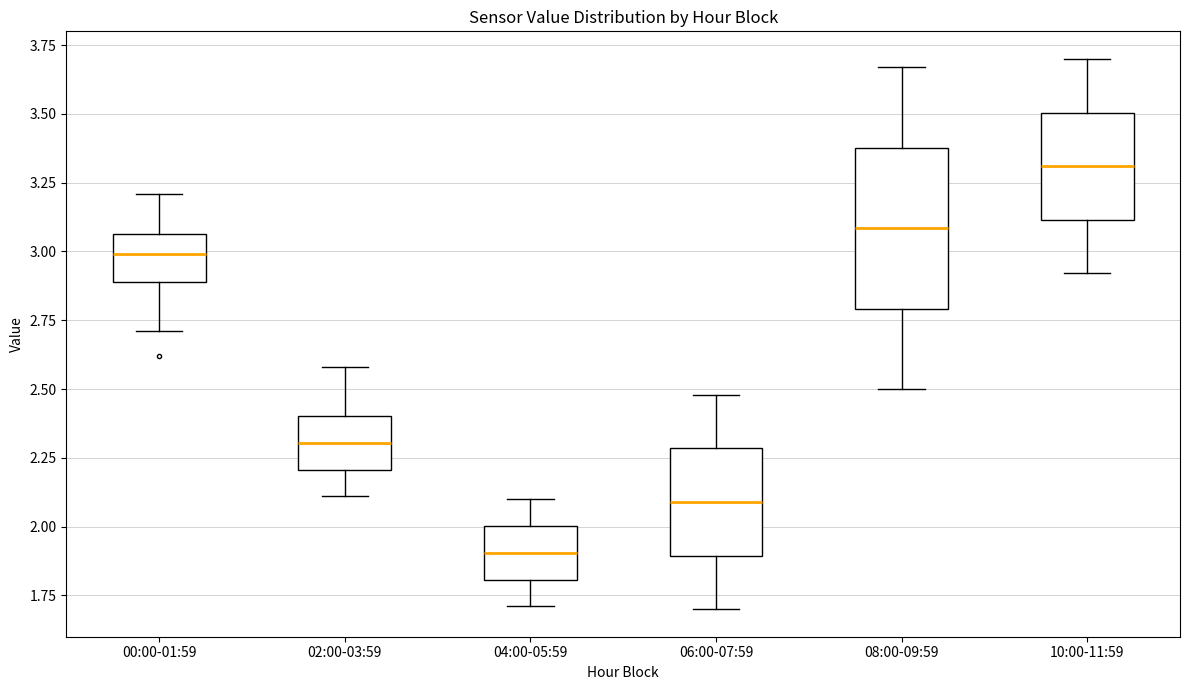

Reading left to right, transcribe this box plot: for each box, give where its median line is, the range the box spans, and where its two whiskers end, as read against the y-axis. The values are not printed on the chart, so give them approximately, as read against the axis.

00:00-01:59: median 3.00, box 2.90 to 3.05, whiskers 2.70 to 3.20
02:00-03:59: median 2.30, box 2.20 to 2.40, whiskers 2.10 to 2.60
04:00-05:59: median 1.90, box 1.80 to 2.00, whiskers 1.70 to 2.10
06:00-07:59: median 2.10, box 1.90 to 2.30, whiskers 1.70 to 2.50
08:00-09:59: median 3.10, box 2.80 to 3.40, whiskers 2.50 to 3.65
10:00-11:59: median 3.30, box 3.10 to 3.50, whiskers 2.90 to 3.70